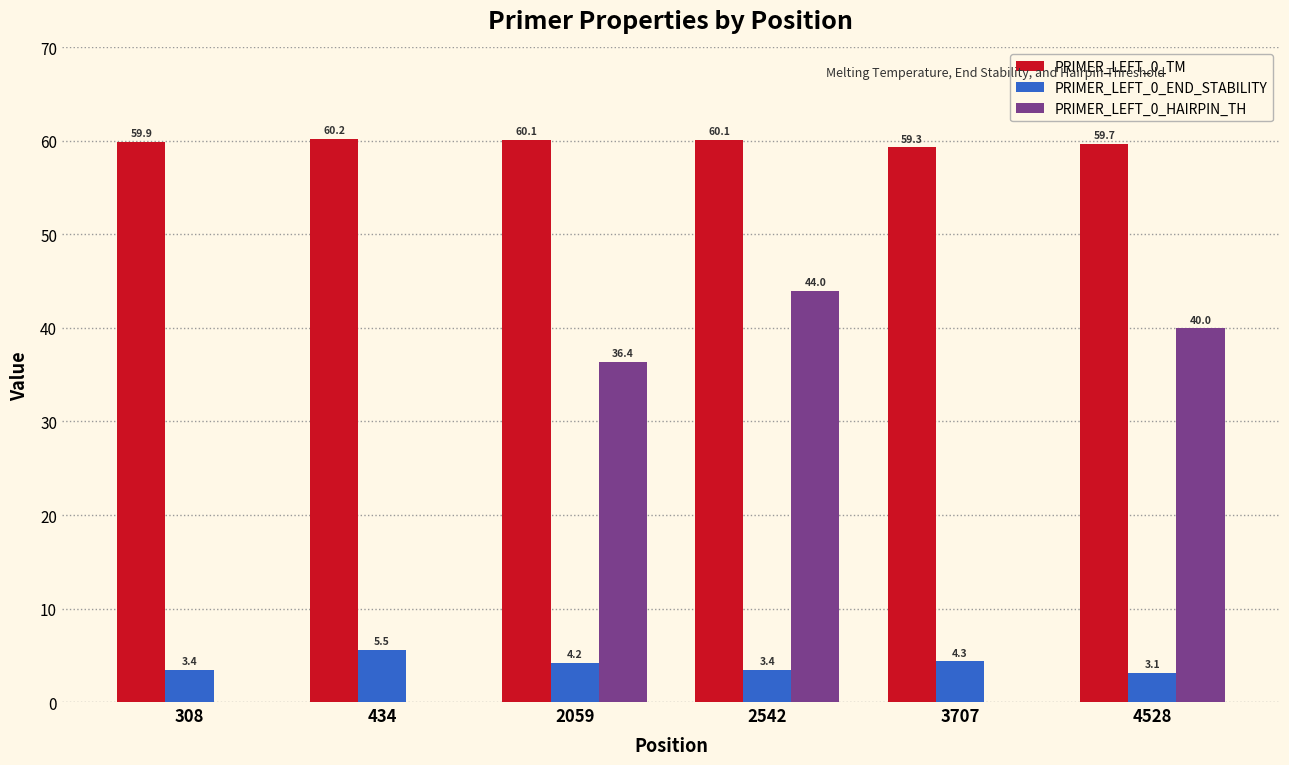

What is the average value of the PRIMER_LEFT_0_END_STABILITY series?

4.0